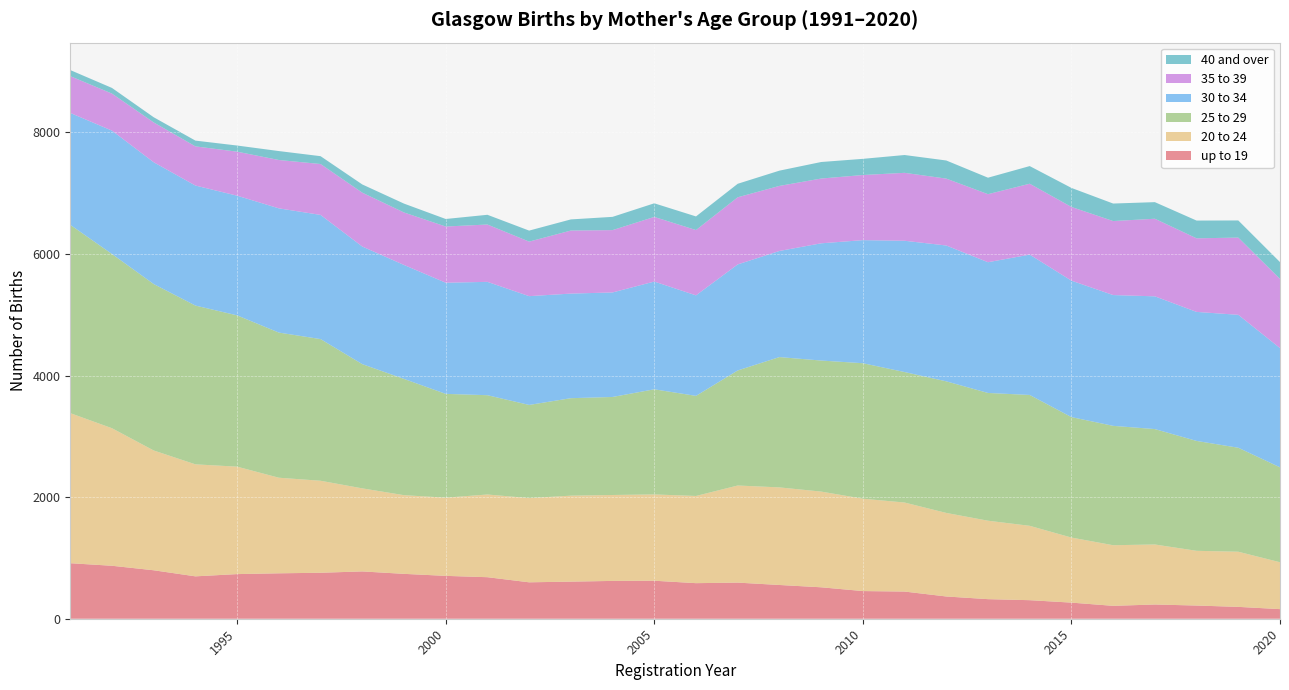

Reading left to right, extract all data points from this chart.

up to 19: 913	871	797	697	734	747	756	778	738	705	683	599	610	622	625	585	594	555	517	455	447	366	322	305	265	212	234	217	195	158
20 to 24: 2468	2262	1970	1842	1767	1572	1513	1366	1294	1286	1360	1385	1414	1413	1419	1434	1597	1605	1574	1519	1464	1374	1290	1223	1070	997	987	900	907	771
25 to 29: 3097	2865	2737	2611	2488	2387	2330	2043	1912	1707	1633	1532	1603	1612	1729	1646	1892	2143	2155	2228	2146	2164	2101	2152	1981	1963	1898	1807	1710	1561
30 to 34: 1840	2029	2003	1974	1968	2043	2042	1934	1874	1828	1864	1789	1720	1719	1772	1653	1744	1745	1928	2024	2159	2234	2150	2308	2244	2151	2183	2122	2186	1961
35 to 39: 605	609	655	644	724	795	837	886	863	924	943	897	1037	1025	1063	1074	1104	1070	1065	1071	1117	1100	1119	1166	1212	1217	1276	1210	1270	1138
40 and over: 100	93	85	95	101	147	129	135	146	124	160	181	183	218	224	224	222	251	272	266	293	298	271	290	313	288	273	292	282	276